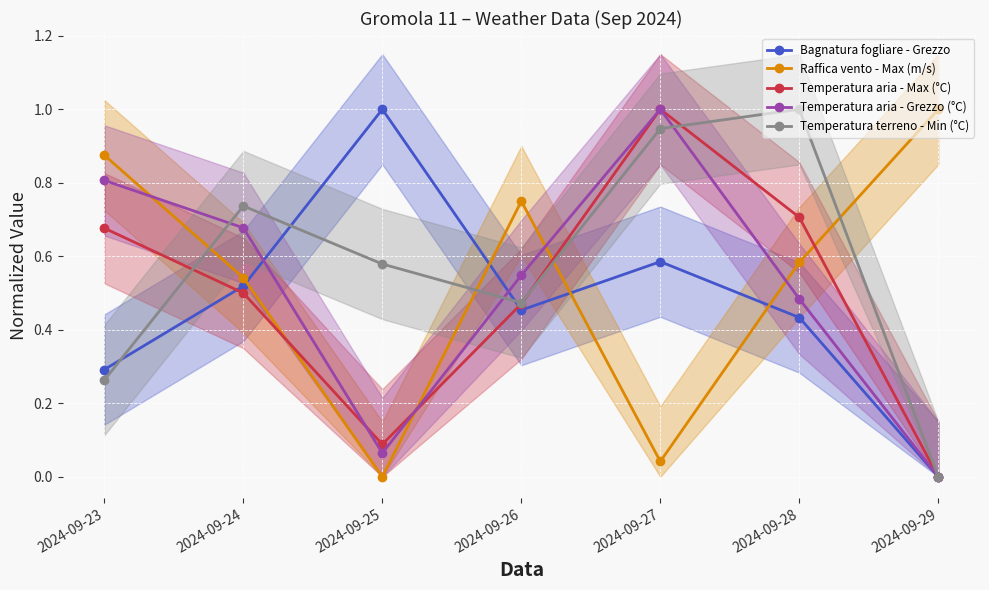

How many interior local valleys does the Temperatura aria - Max (°C) series have?

1